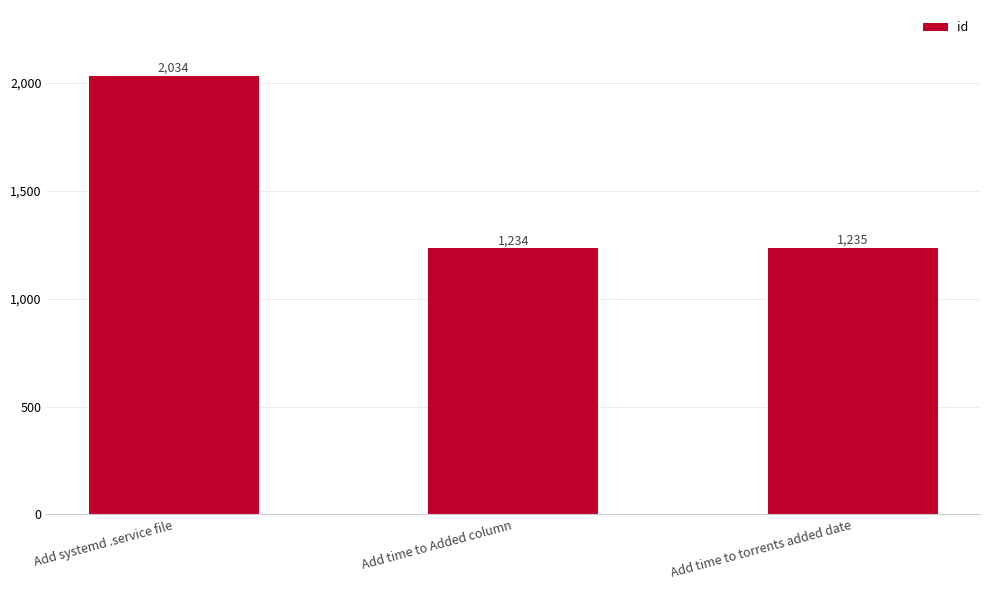

Reading right to left, extract all data points from this chart.

1235	1234	2034